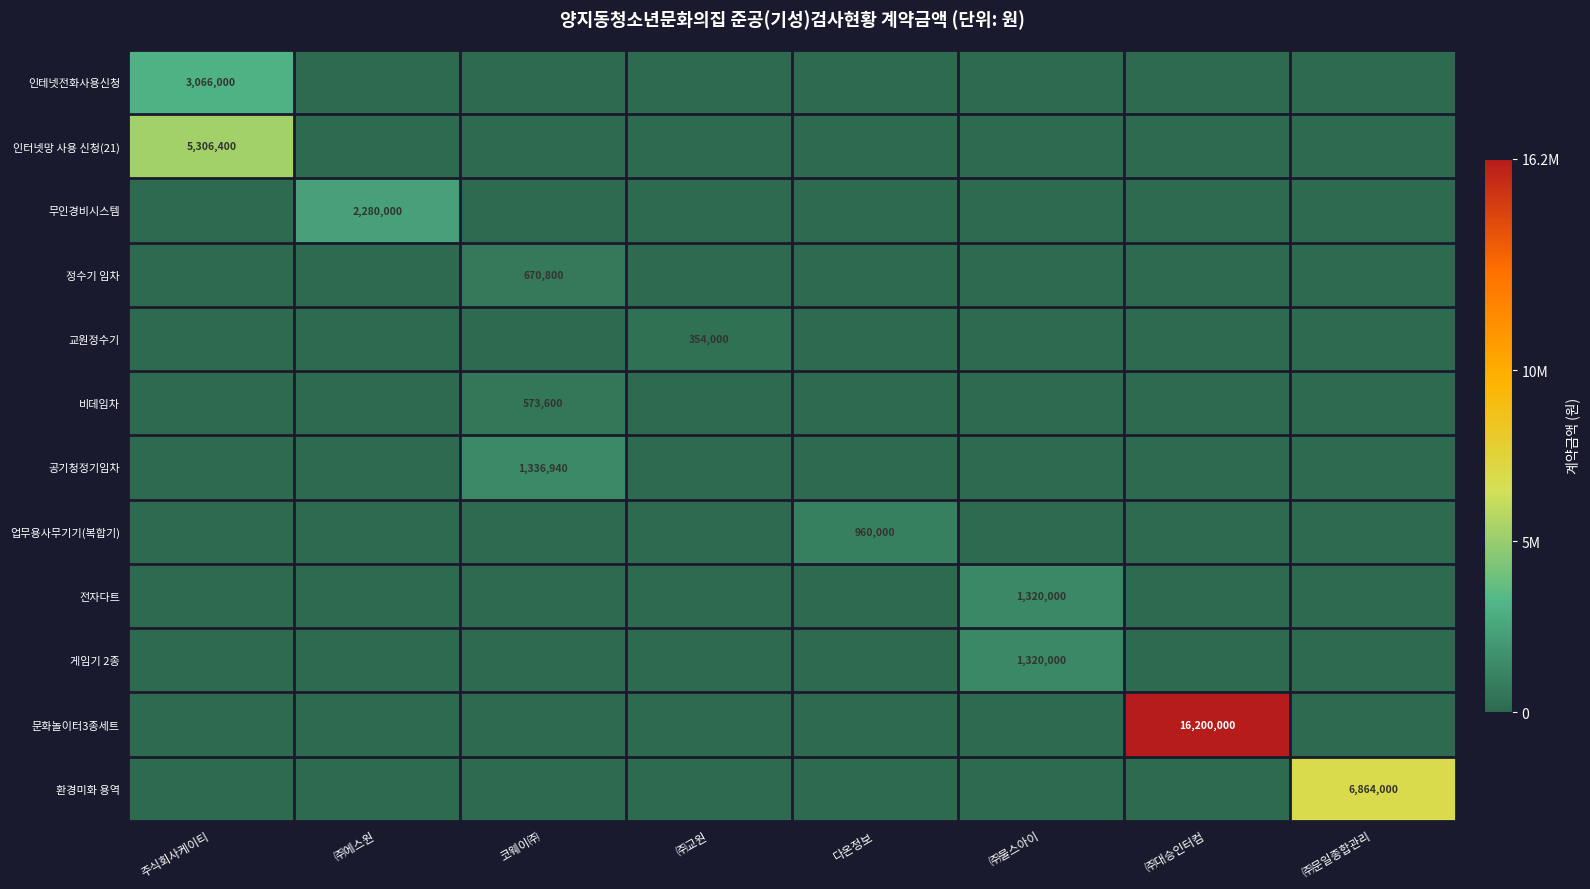

The value of 무인경비시스템 at ㈜에스원 is 2280000. True or false?

True